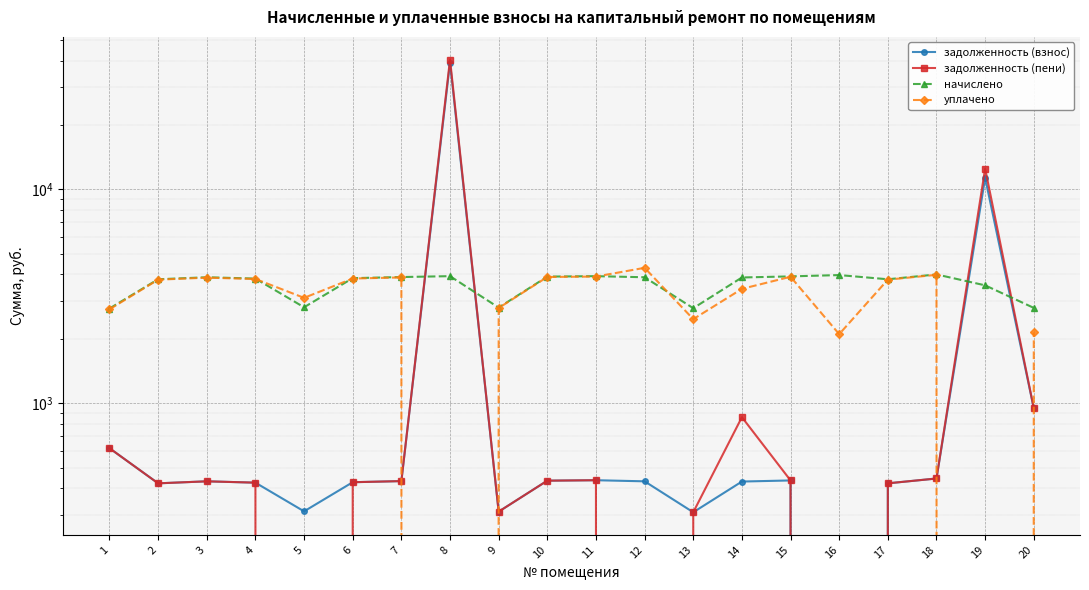

The задолженность (пени) series shows 426.8 at 6. True or false?

True